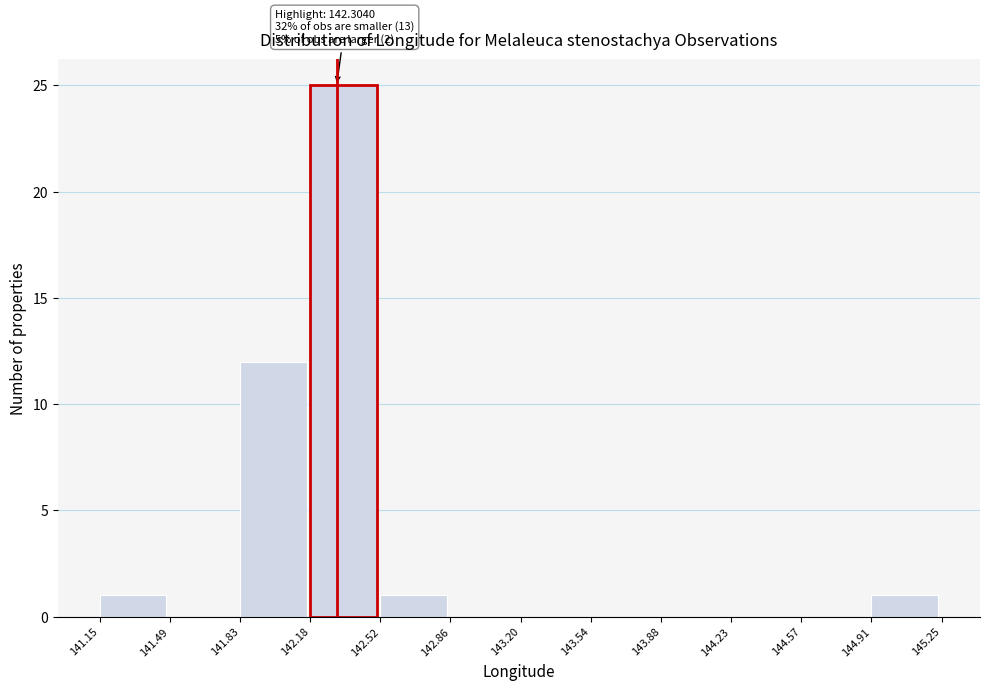

Which range on the x-axis has the tallest bar?

142.18 to 142.52